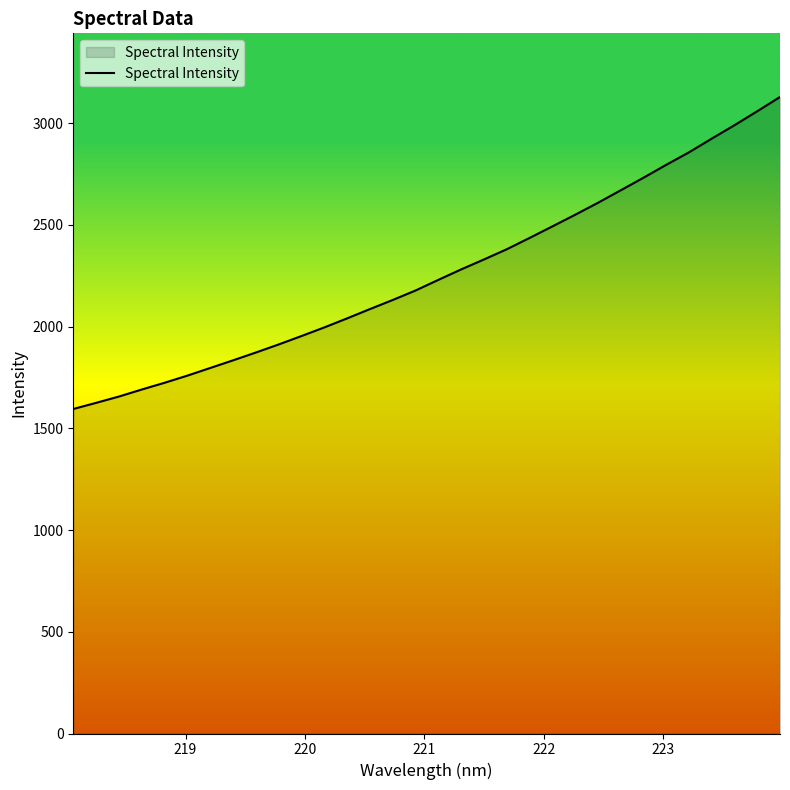

What is the difference between the maximum and minimum values?

1533.3